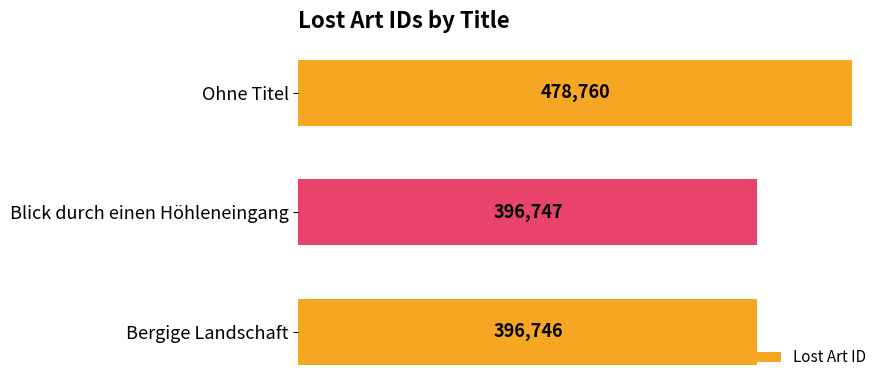

What is the average value?

424084